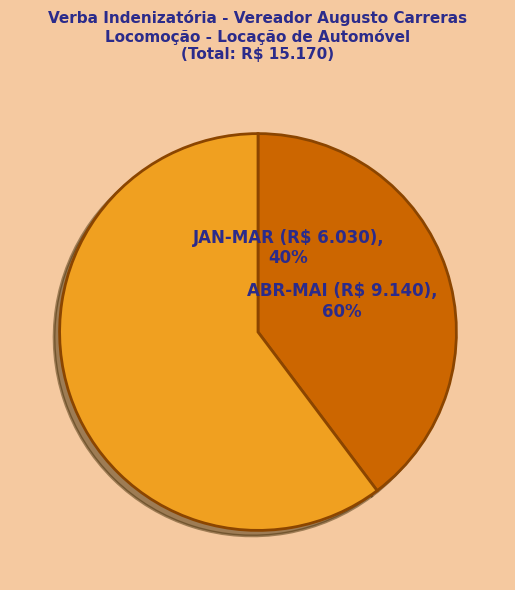

What is the smallest slice in the pie chart?

JAN